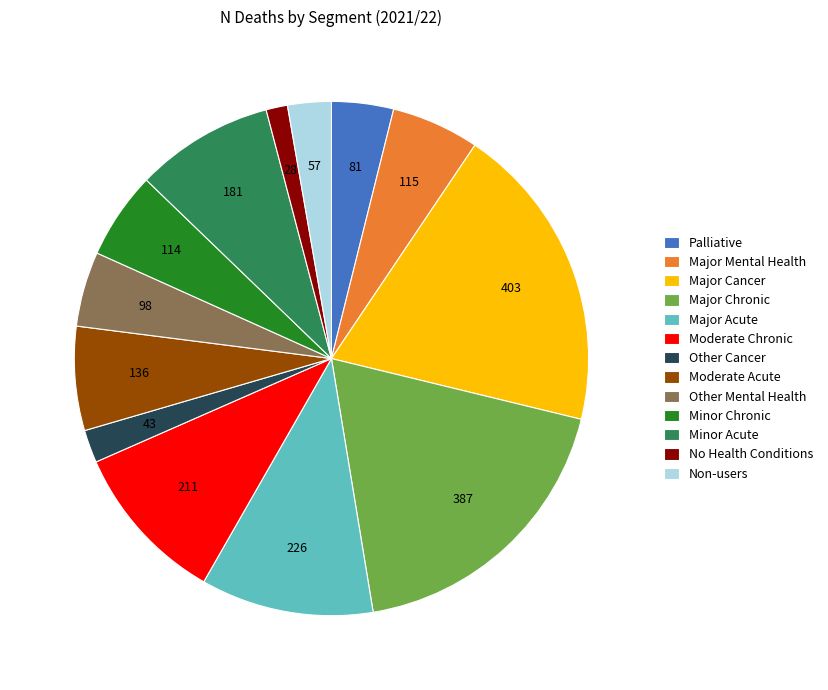

Which category has the smallest portion of the pie?

No Health Conditions